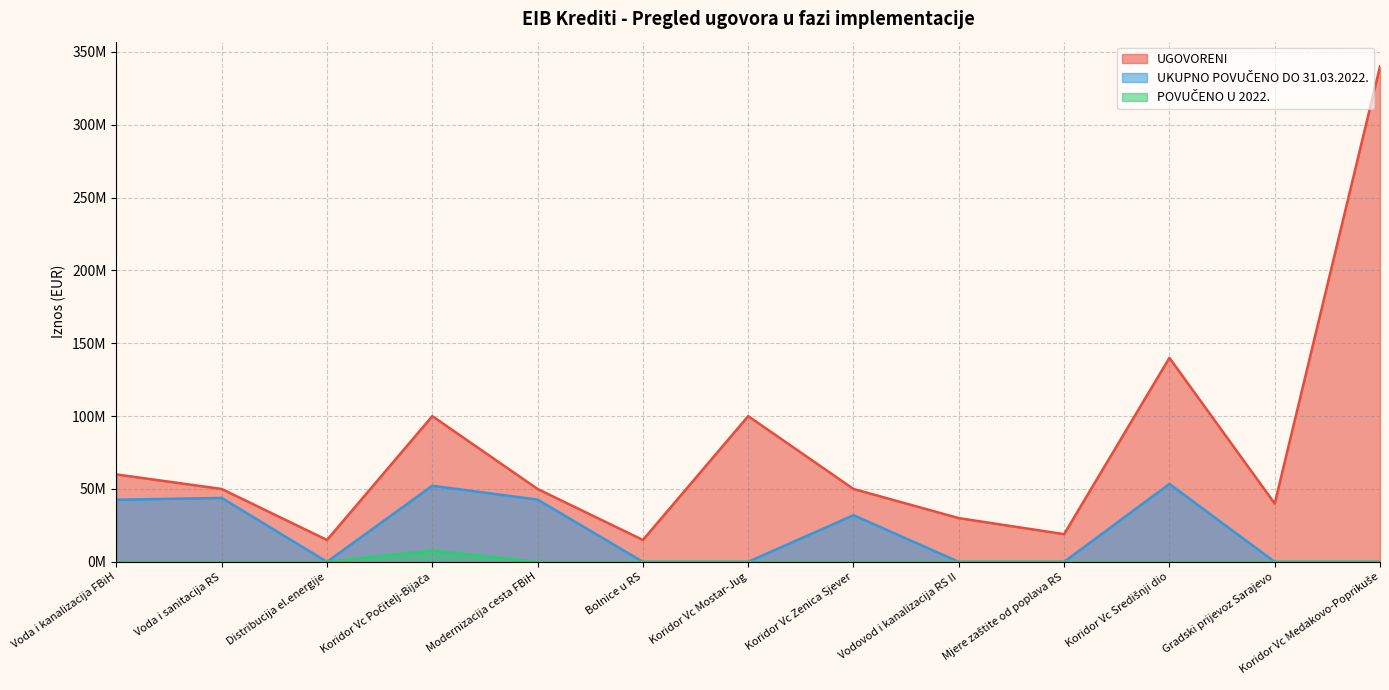

At which category does UGOVORENI reach its first local peak?

Koridor Vc Počitelj-Bijača